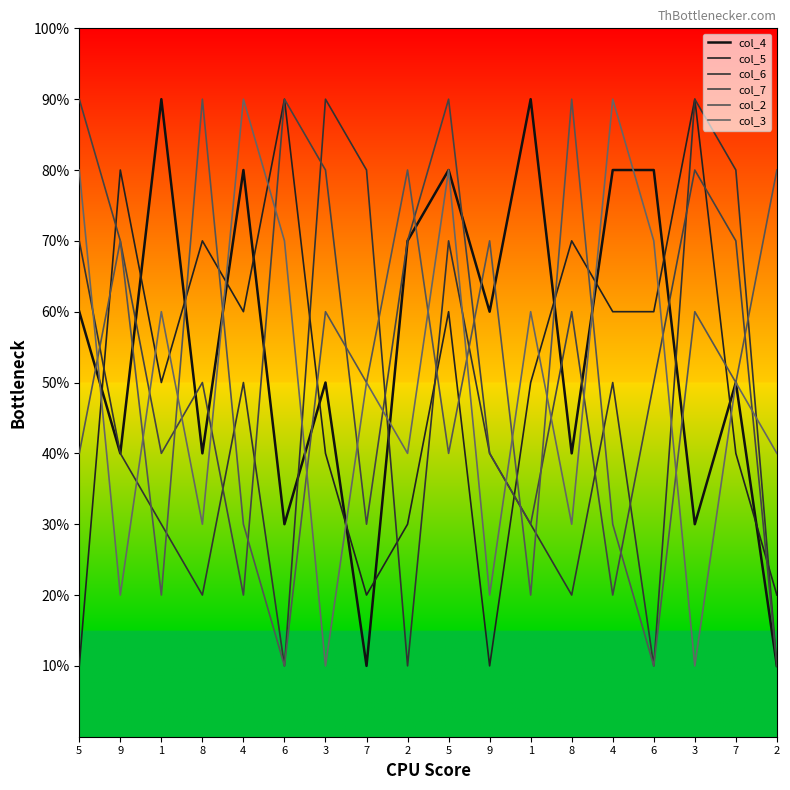

Reading right to left, what are all the values shown in this chart?

col_4: 2=1	7=5	3=3	6=8	4=8	8=4	1=9	9=6	5=8	2=7	7=1	3=5	6=3	4=8	8=4	1=9	9=4	5=6
col_5: 2=2	7=4	3=9	6=6	4=6	8=7	1=5	9=1	5=6	2=3	7=2	3=4	6=9	4=6	8=7	1=5	9=8	5=1
col_6: 2=1	7=8	3=9	6=1	4=5	8=2	1=3	9=4	5=7	2=1	7=8	3=9	6=1	4=5	8=2	1=3	9=4	5=7
col_7: 2=1	7=7	3=8	6=5	4=2	8=6	1=3	9=4	5=9	2=7	7=3	3=8	6=9	4=2	8=5	1=4	9=7	5=9
col_2: 2=8	7=5	3=6	6=1	4=3	8=9	1=2	9=7	5=4	2=8	7=5	3=6	6=1	4=3	8=9	1=2	9=7	5=4
col_3: 2=4	7=5	3=1	6=7	4=9	8=3	1=6	9=2	5=8	2=4	7=5	3=1	6=7	4=9	8=3	1=6	9=2	5=8